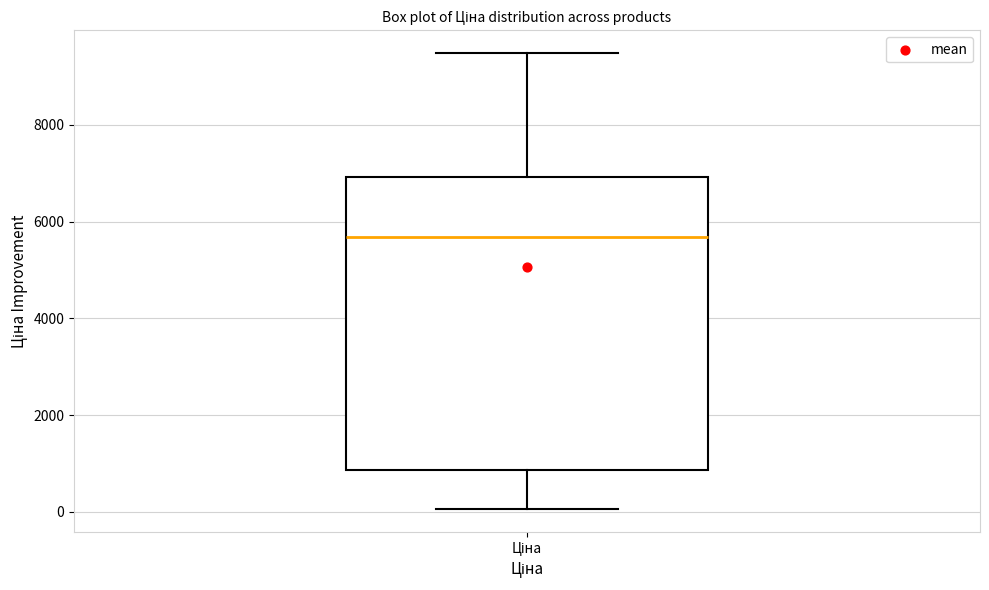

Read this box plot against the y-axis: the position of the median line, the range covered by the box, and the ends of both whiskers. The values are not printed on the chart, so give them approximately, as read against the axis.

median 5600, box 800 to 7000, whiskers 0 to 9400